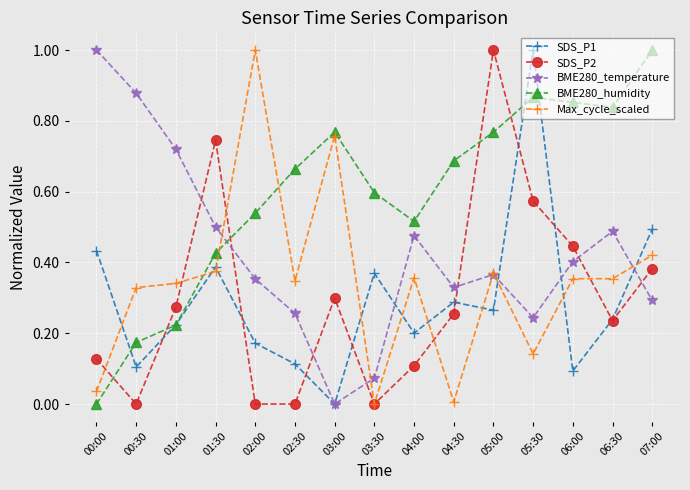

How many lines are shown in the chart?

5